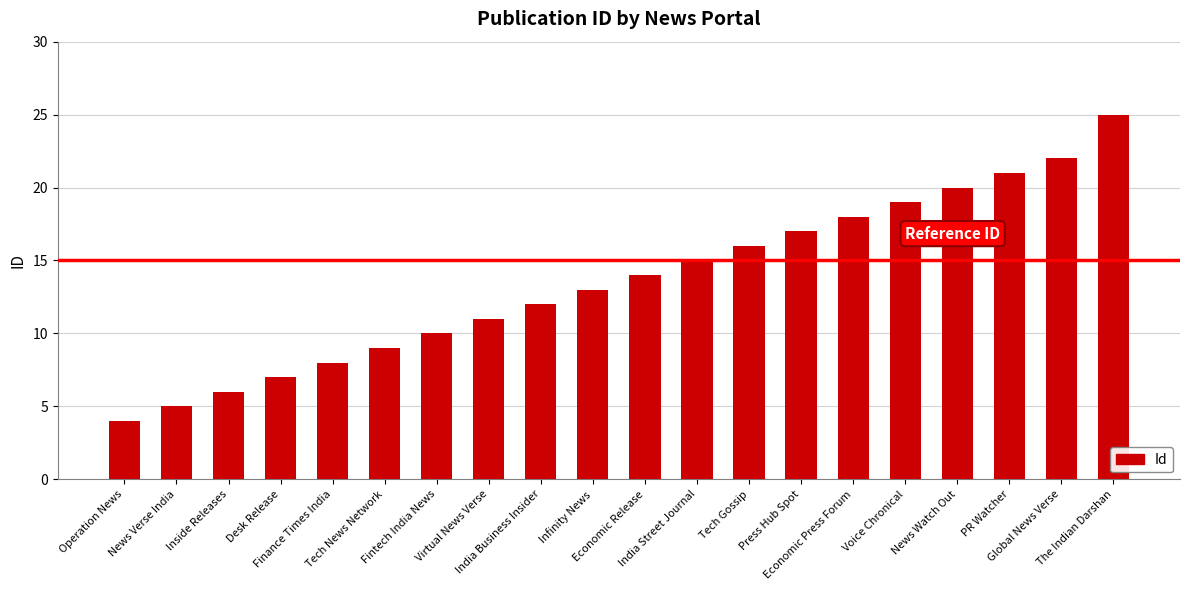

List the labels in order of value, smallest first.

Operation News, News Verse India, Inside Releases, Desk Release, Finance Times India, Tech News Network, Fintech India News, Virtual News Verse, India Business Insider, Infinity News, Economic Release, India Street Journal, Tech Gossip, Press Hub Spot, Economic Press Forum, Voice Chronical, News Watch Out, PR Watcher, Global News Verse, The Indian Darshan